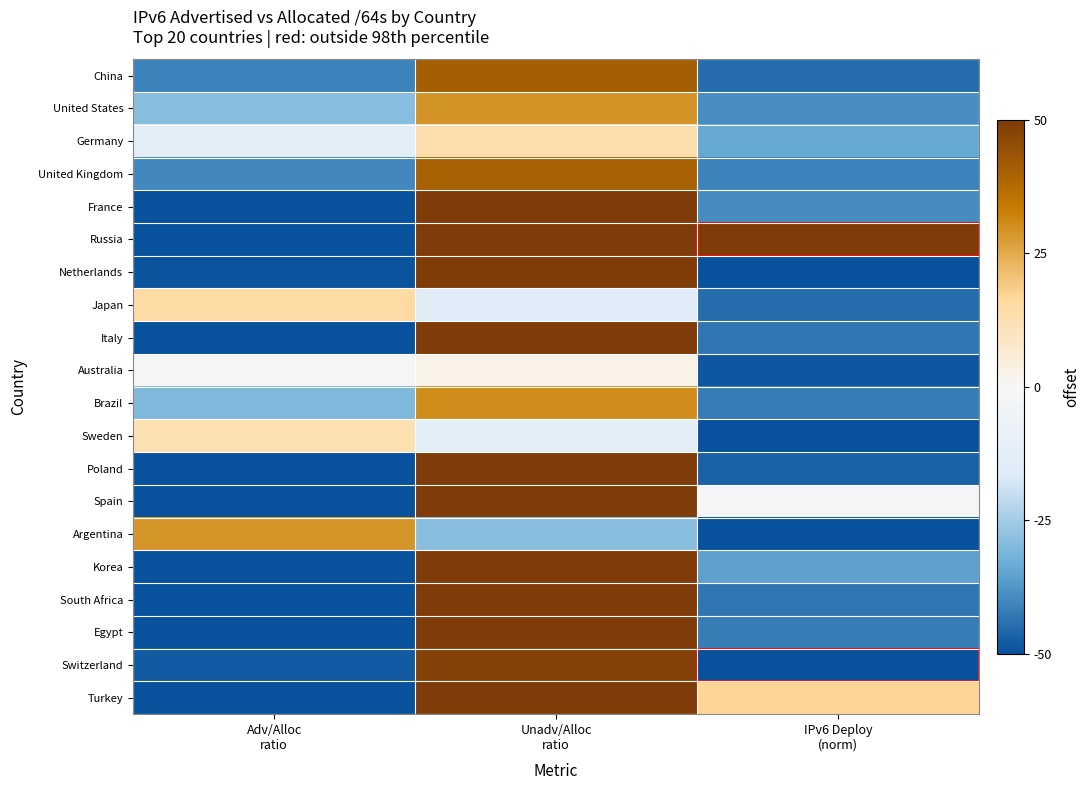

List the series in order of their peak value, highest first.

Russia, Turkey, Spain, South Africa, Egypt, France, Korea, Poland, Italy, Netherlands, Switzerland, China, United Kingdom, Brazil, United States, Argentina, Japan, Germany, Sweden, Australia